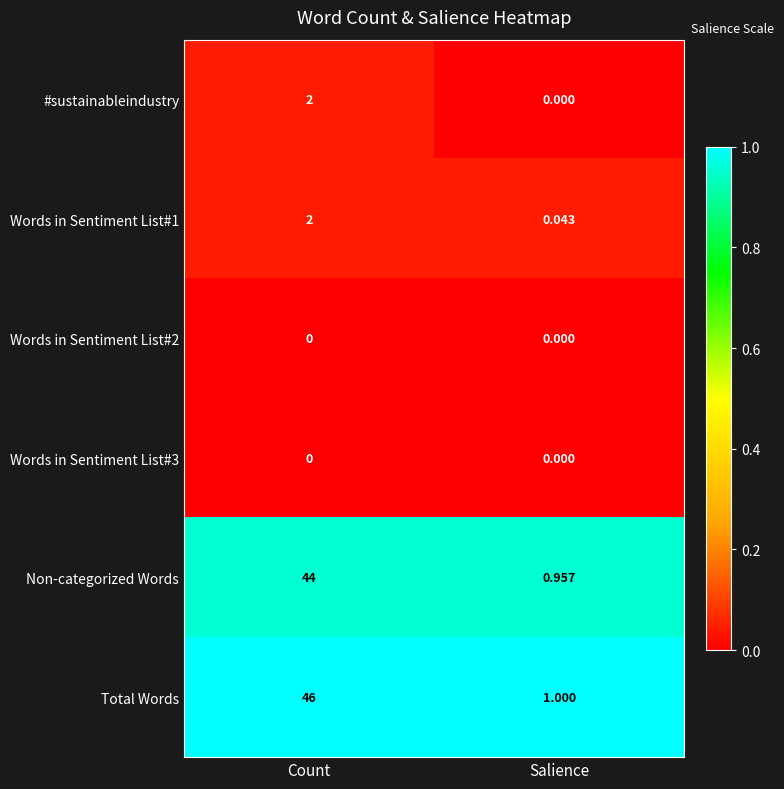

List the labels in order of Words in Sentiment List#1 value, largest first.

Count, Salience